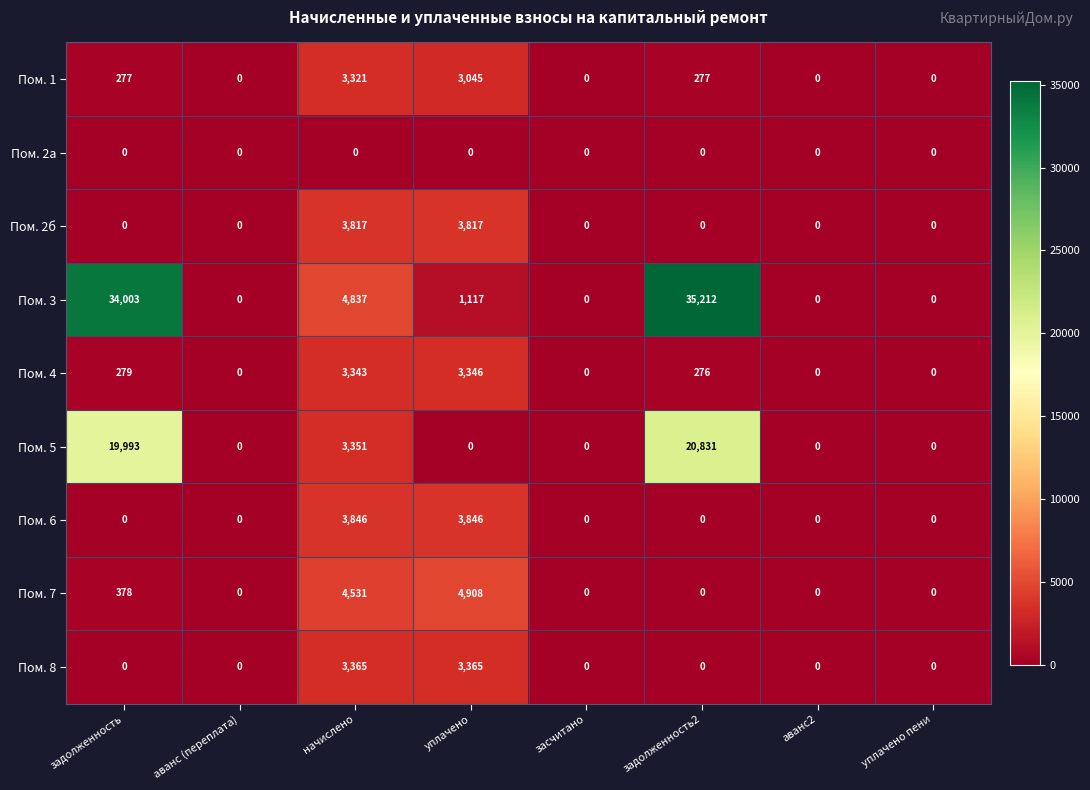

Is it true that Пом. 5 equals 0 at уплачено?

True